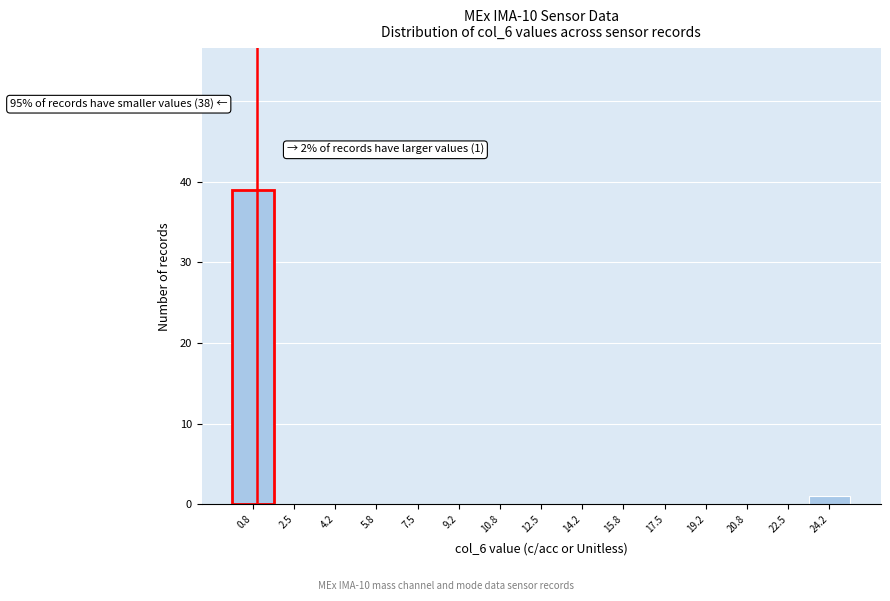

Over which range of the x-axis is the bar tallest?

0.0 to 1.6